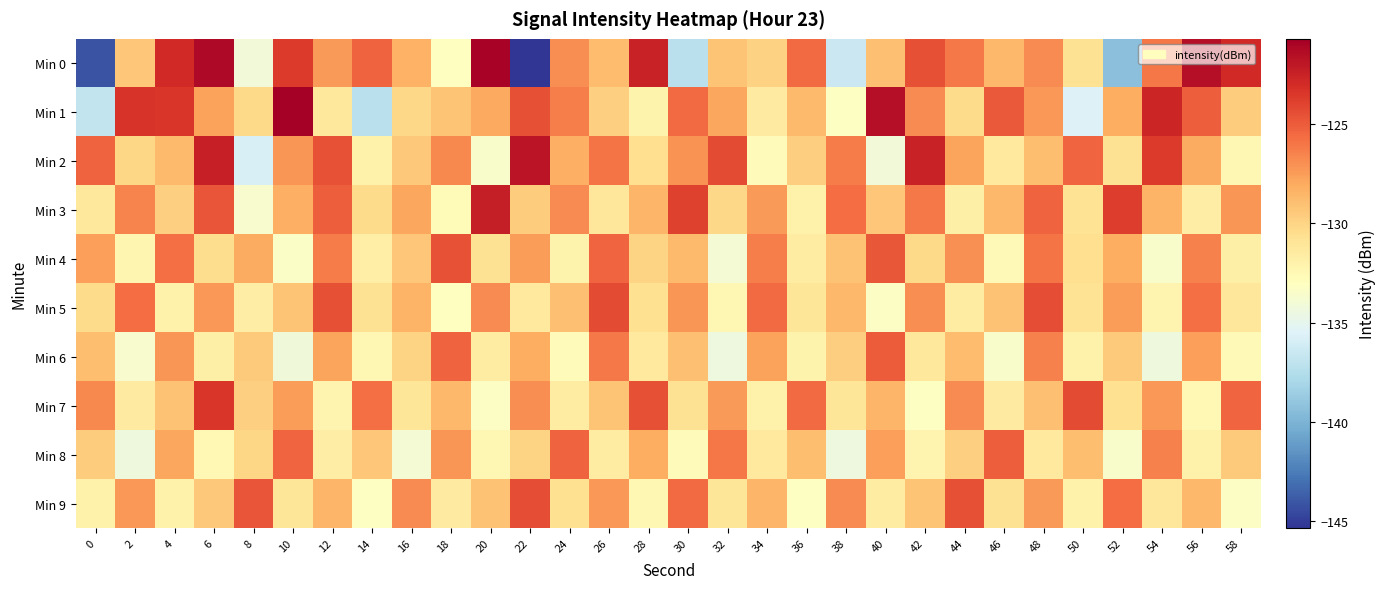

Reading left to right, extract all data points from this chart.

Min 0: 0=-144.1	2=-129.3	4=-122.8	6=-121.3	8=-134.2	10=-123.6	12=-127.4	14=-125.3	16=-128.3	18=-133.1	20=-120.9	22=-145.3	24=-126.9	26=-128.8	28=-122.5	30=-137.2	32=-129.3	34=-129.8	36=-125.5	38=-136.4	40=-129.0	42=-124.5	44=-126.1	46=-128.6	48=-126.8	50=-130.7	52=-139.3	54=-126.1	56=-121.5	58=-122.9
Min 1: 0=-136.9	2=-123.4	4=-123.4	6=-127.7	8=-130.2	10=-120.7	12=-131.3	14=-137.2	16=-130.1	18=-129.2	20=-128.0	22=-124.5	24=-126.3	26=-129.8	28=-132.1	30=-125.6	32=-127.9	34=-131.4	36=-128.7	38=-133.2	40=-121.5	42=-126.8	44=-130.4	46=-124.9	48=-127.3	50=-135.6	52=-128.2	54=-122.7	56=-125.1	58=-129.6
Min 2: 0=-125.3	2=-130.1	4=-128.7	6=-122.4	8=-135.8	10=-127.2	12=-124.6	14=-131.9	16=-129.4	18=-126.7	20=-133.5	22=-121.8	24=-128.3	26=-125.9	28=-130.6	30=-127.1	32=-124.3	34=-132.8	36=-129.7	38=-126.2	40=-134.1	42=-122.5	44=-127.8	46=-131.3	48=-128.9	50=-125.4	52=-130.8	54=-123.6	56=-128.1	58=-132.4
Min 3: 0=-131.2	2=-126.5	4=-129.8	6=-124.7	8=-133.6	10=-128.3	12=-125.1	14=-130.4	16=-127.9	18=-132.7	20=-122.3	22=-129.6	24=-126.8	26=-131.1	28=-128.5	30=-123.9	32=-130.2	34=-127.4	36=-132.0	38=-125.7	40=-129.3	42=-126.1	44=-131.8	46=-128.6	48=-125.3	50=-130.9	52=-123.7	54=-128.4	56=-131.6	58=-127.2
Min 4: 0=-127.6	2=-132.3	4=-125.8	6=-130.5	8=-128.1	10=-133.4	12=-126.2	14=-131.7	16=-129.3	18=-124.6	20=-130.8	22=-127.5	24=-132.1	26=-125.4	28=-130.0	30=-128.7	32=-133.9	34=-126.3	36=-131.5	38=-129.1	40=-124.8	42=-130.3	44=-127.0	46=-132.6	48=-125.9	50=-130.6	52=-128.2	54=-133.5	56=-126.4	58=-131.8
Min 5: 0=-130.4	2=-125.7	4=-132.0	6=-127.3	8=-131.6	10=-129.2	12=-124.5	14=-130.8	16=-128.4	18=-133.1	20=-126.8	22=-131.3	24=-129.0	26=-124.3	28=-130.7	30=-127.2	32=-132.4	34=-125.6	36=-131.0	38=-128.6	40=-133.3	42=-126.9	44=-131.5	46=-129.1	48=-124.4	50=-130.9	52=-127.5	54=-132.2	56=-125.8	58=-131.1
Min 6: 0=-128.9	2=-133.6	4=-127.2	6=-131.8	8=-129.5	10=-134.2	12=-127.8	14=-132.4	16=-130.0	18=-125.3	20=-131.5	22=-128.2	24=-132.8	26=-126.1	28=-131.3	30=-129.0	32=-134.4	34=-127.7	36=-132.1	38=-129.7	40=-125.0	42=-131.2	44=-128.8	46=-133.5	48=-126.4	50=-132.0	52=-129.5	54=-134.3	56=-127.6	58=-132.6
Min 7: 0=-126.7	2=-131.4	4=-129.1	6=-123.4	8=-129.8	10=-127.5	12=-132.2	14=-125.8	16=-131.0	18=-128.6	20=-133.3	22=-126.9	24=-131.5	26=-129.2	28=-124.5	30=-130.8	32=-127.4	34=-132.0	36=-125.6	38=-131.0	40=-128.5	42=-133.2	44=-126.8	46=-131.4	48=-129.0	50=-124.3	52=-130.7	54=-127.3	56=-132.5	58=-125.4
Min 8: 0=-129.6	2=-134.3	4=-127.9	6=-132.5	8=-130.1	10=-125.4	12=-131.6	14=-129.3	16=-133.9	18=-127.2	20=-132.4	22=-130.0	24=-125.3	26=-131.5	28=-128.2	30=-132.8	32=-126.0	34=-131.3	36=-128.9	38=-134.4	40=-127.6	42=-132.2	44=-129.8	46=-125.1	48=-131.3	50=-128.9	52=-133.5	54=-126.4	56=-132.0	58=-129.5
Min 9: 0=-132.0	2=-127.3	4=-131.9	6=-129.4	8=-124.7	10=-131.0	12=-128.5	14=-133.2	16=-126.8	18=-131.4	20=-129.1	22=-124.4	24=-130.7	26=-127.3	28=-132.4	30=-125.6	32=-131.0	34=-128.5	36=-133.2	38=-126.8	40=-131.5	42=-129.2	44=-124.5	46=-130.8	48=-127.4	50=-132.0	52=-125.7	54=-131.1	56=-128.6	58=-133.3